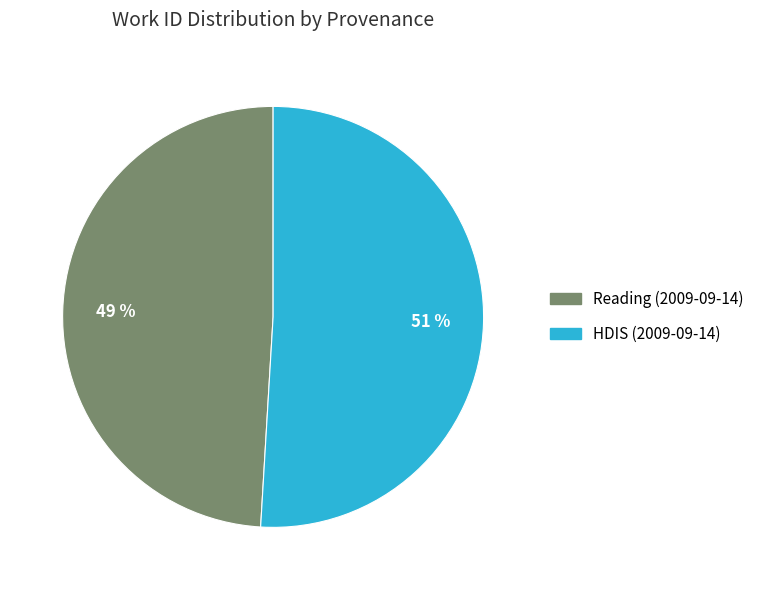

To the nearest percent, what is the difference between the largest and smallest slice percentages?

2%